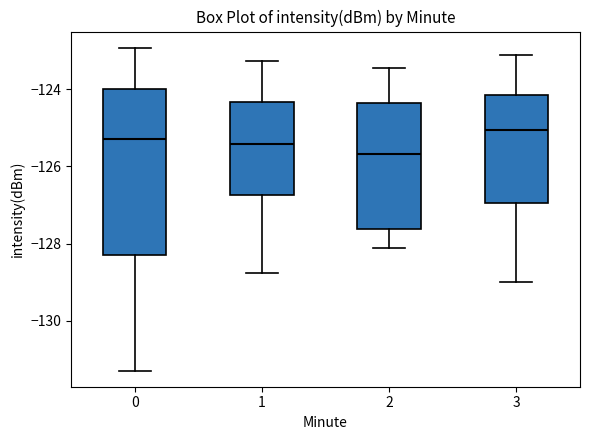

Which box is the tallest, from its lower edge to its upper edge?

0